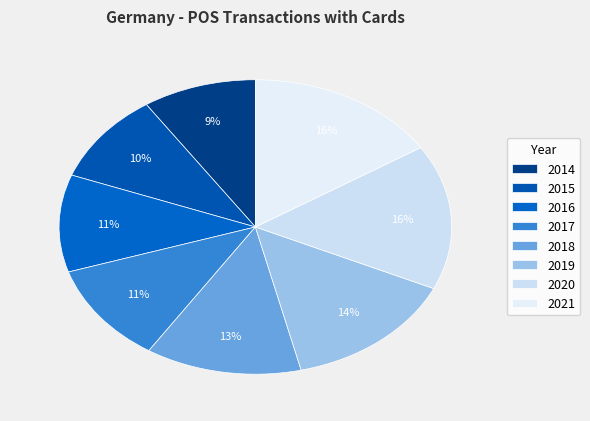

Is it true that 2021 is 16% of the pie?

True